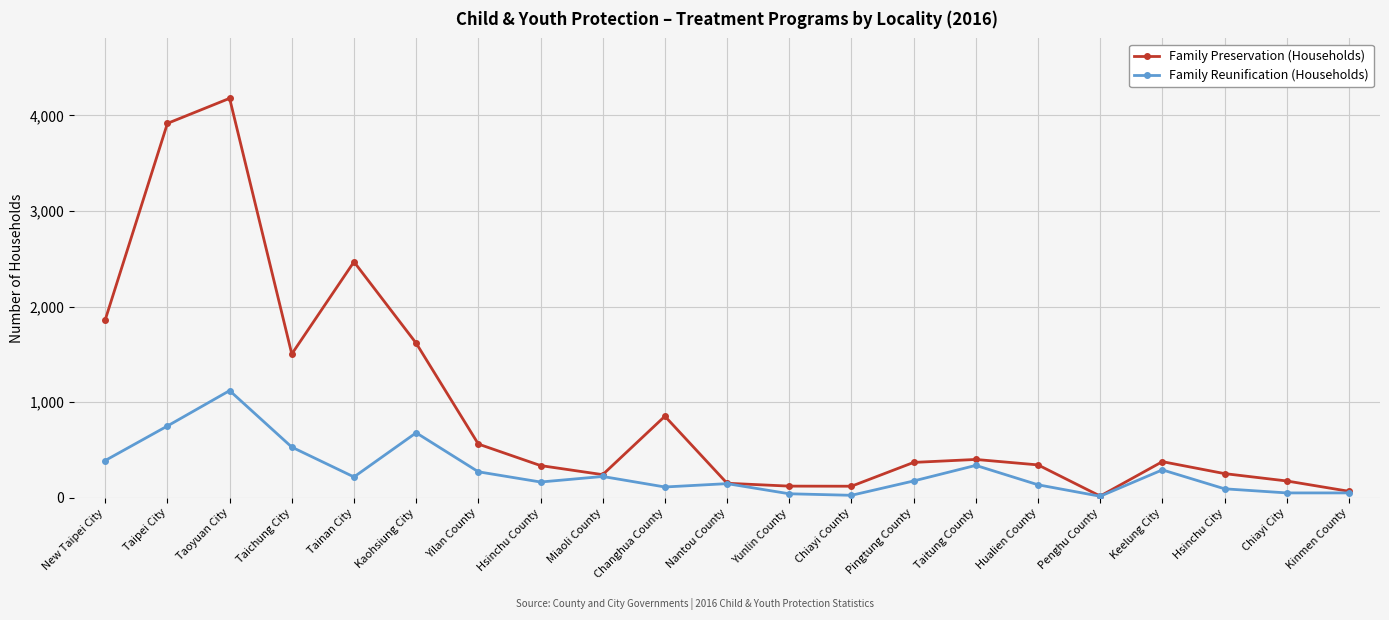

Which series has the widest spread of values?

Family Preservation (Households)